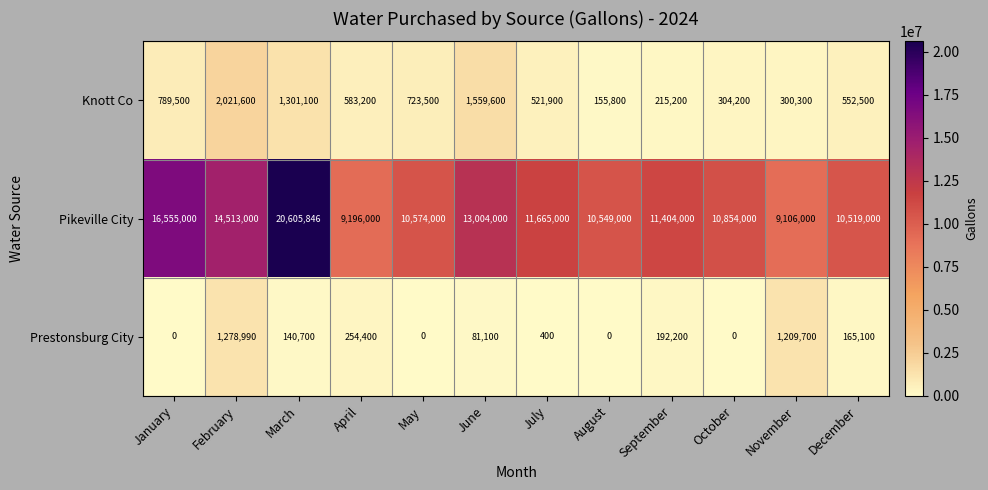

What is the sum of the Pikeville City values at May and November?

19680000